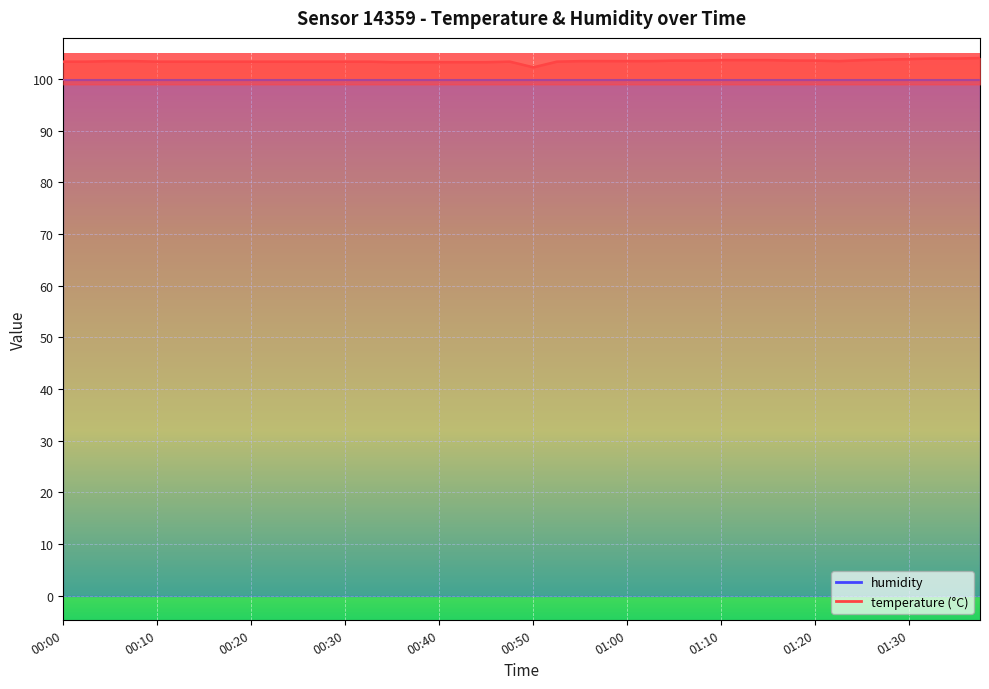

True or false: the data shows 103.7 at 01:25.

True